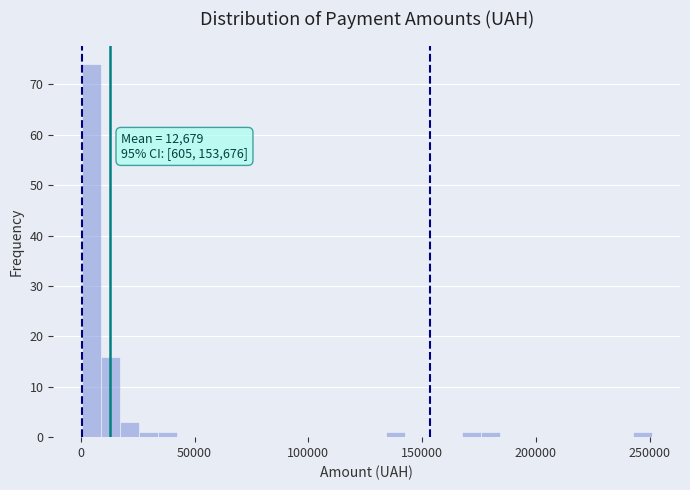

Read against the x-axis, roughly where is the centre of the tallest bar?

5000